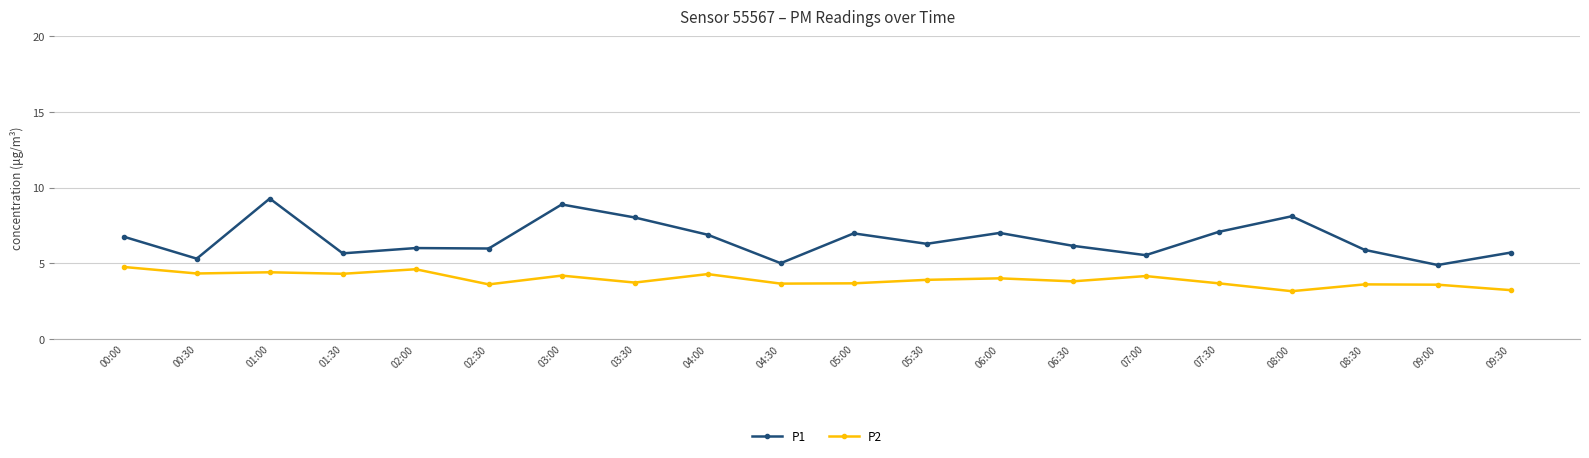

Which series has the largest total across all categories?

P1